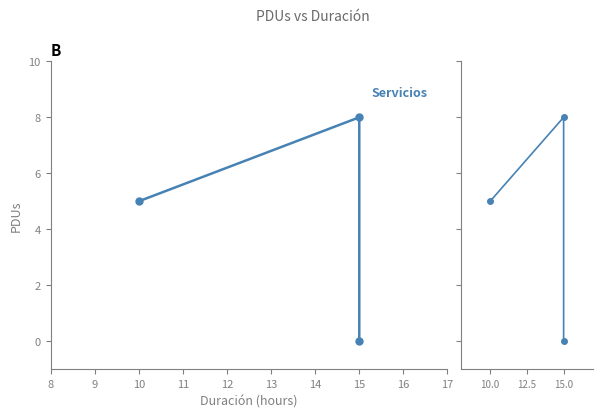

The value at 15.0 is -5. True or false?

False